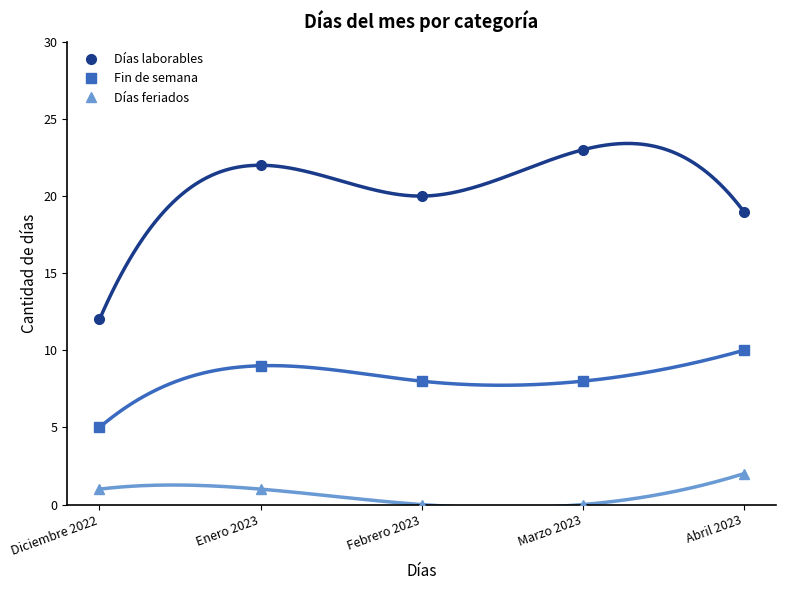

Where does the Días feriados series first go above 1?

Abril 2023